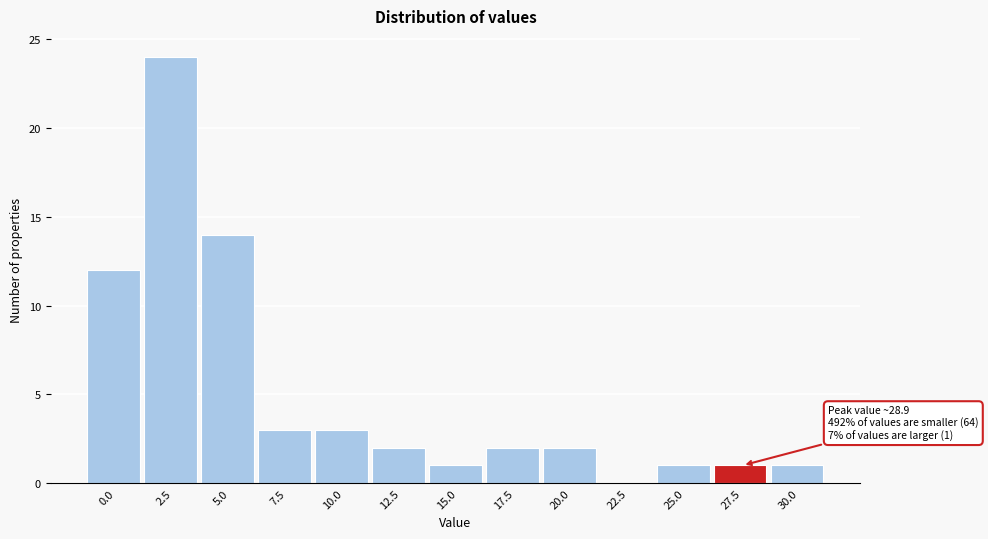

Reading left to right, transcribe all the data shown in this chart.

0.0=12	2.5=24	5.0=14	7.5=3	10.0=3	12.5=2	15.0=1	17.5=2	20.0=2	22.5=0	25.0=1	27.5=1	30.0=1